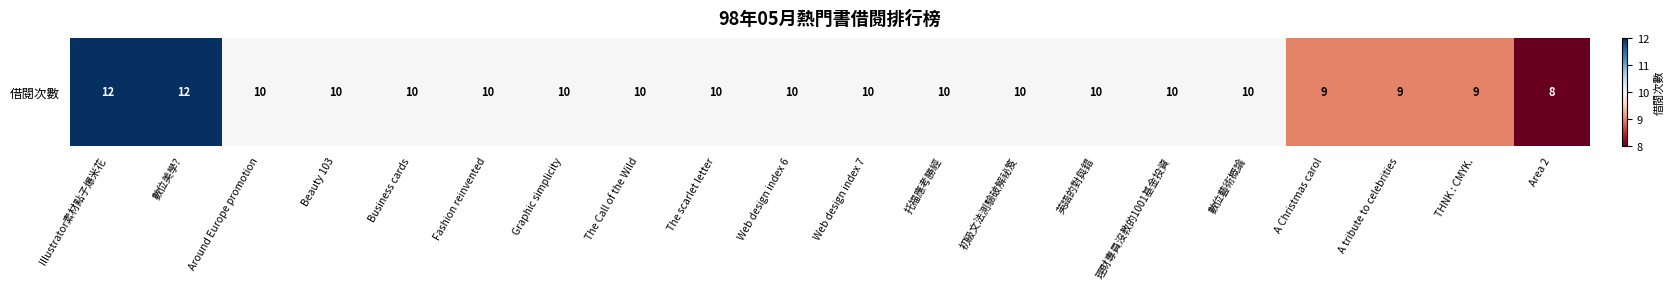

Where is the data nearest to the value 10?

Around Europe promotion